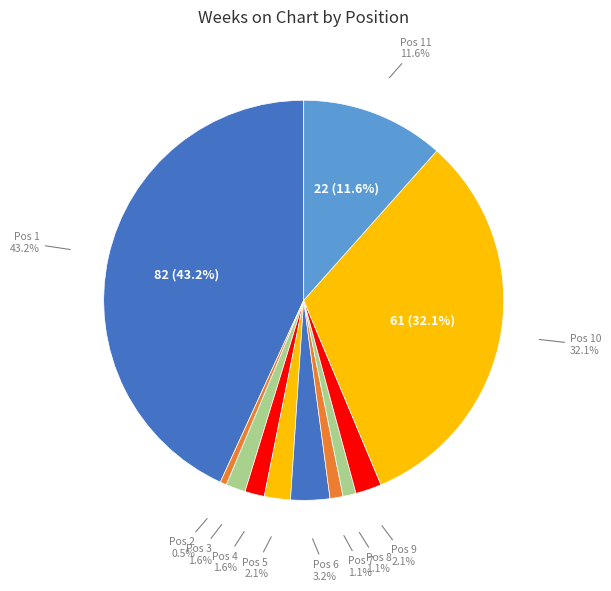

To the nearest percent, what is the difference between the largest and smallest slice percentages?

43%